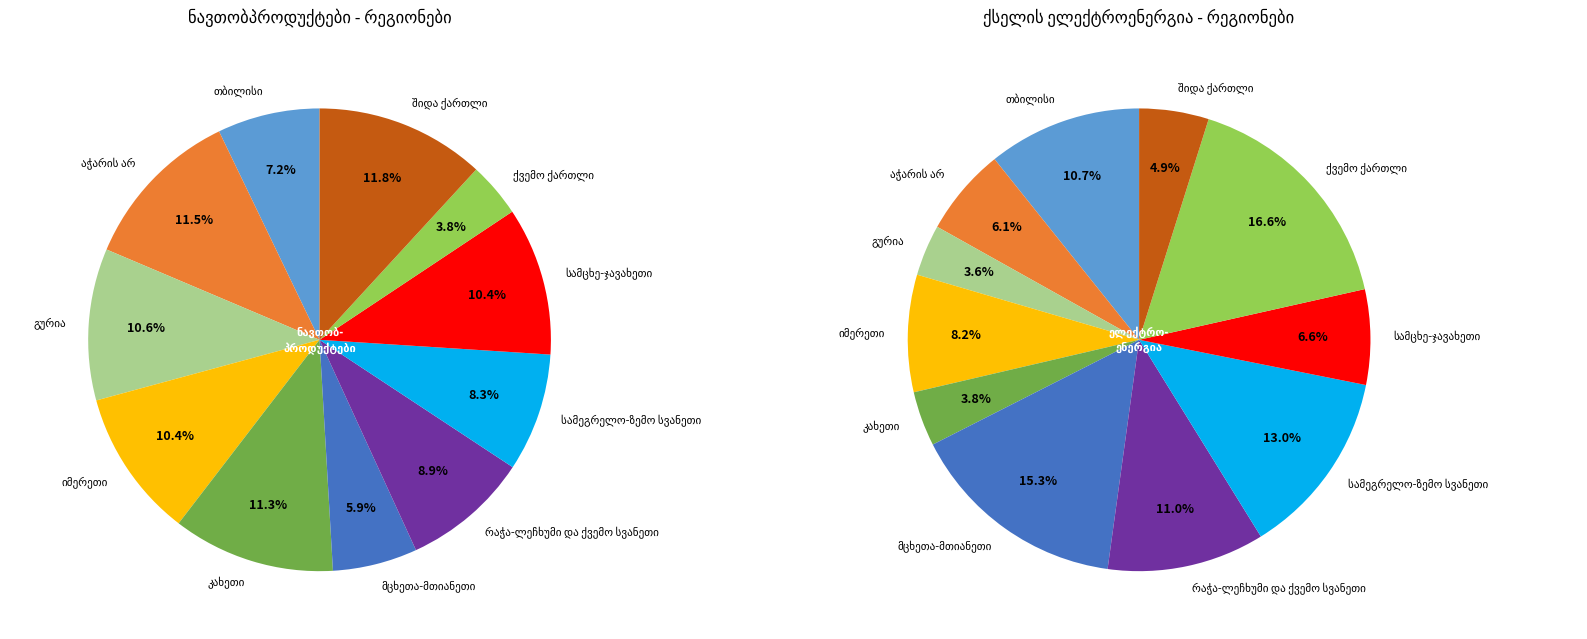

Which category has the biggest portion of the pie?

შიდა ქართლი